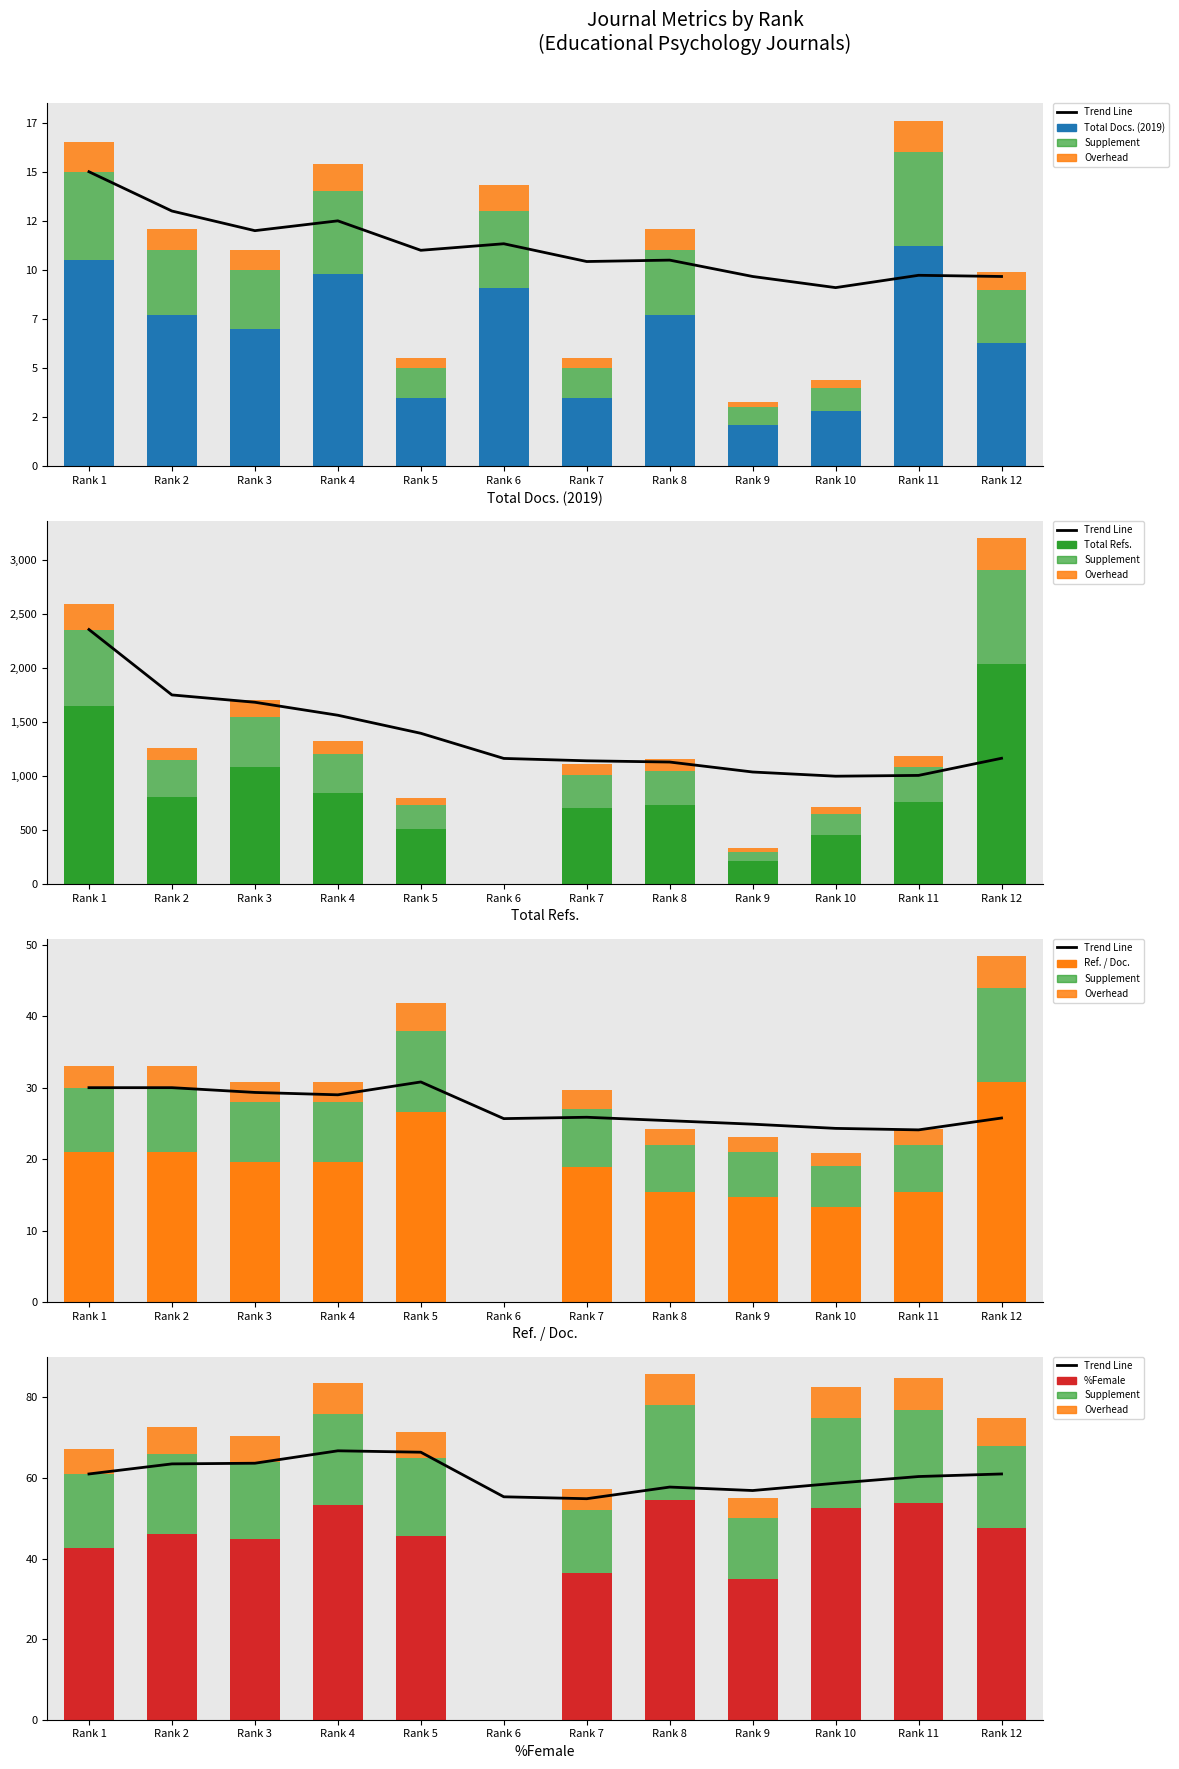

Which series has the largest range (max minus min)?

Total Refs.